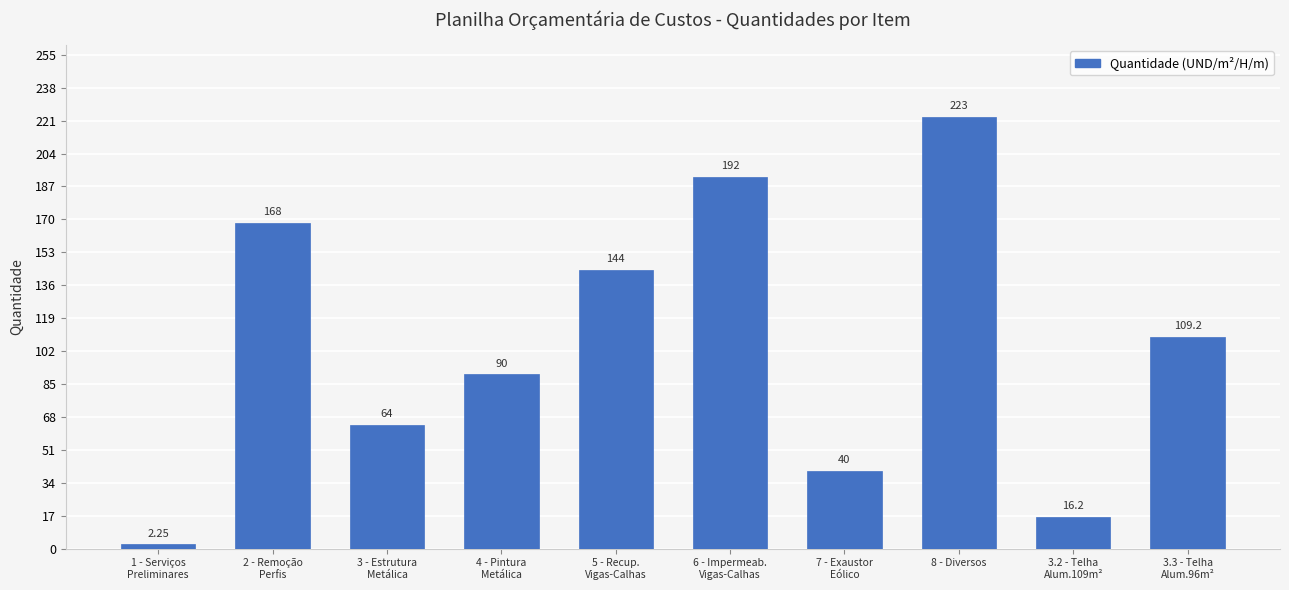

What position from the left is 6 - Impermeab.
Vigas-Calhas?

6